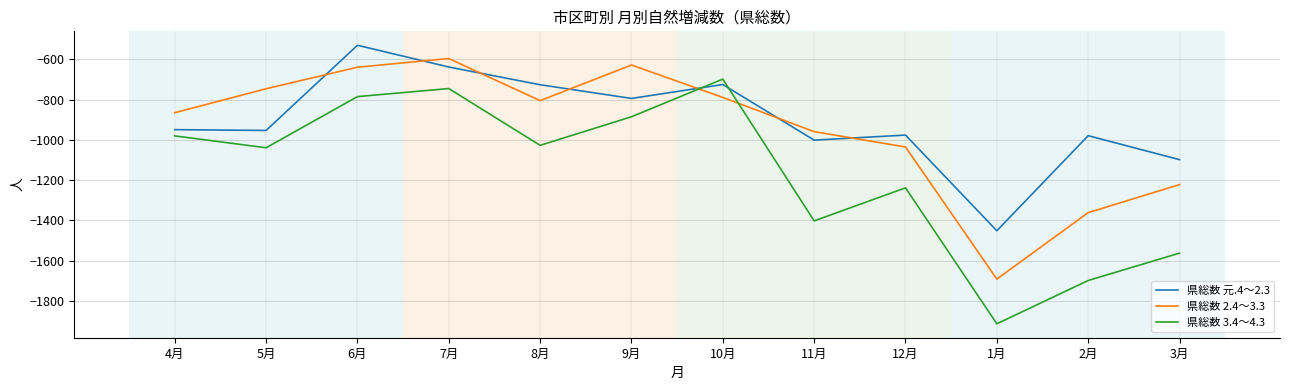

What are all the series names shown in the legend?

県総数 元.4～2.3, 県総数 2.4～3.3, 県総数 3.4～4.3